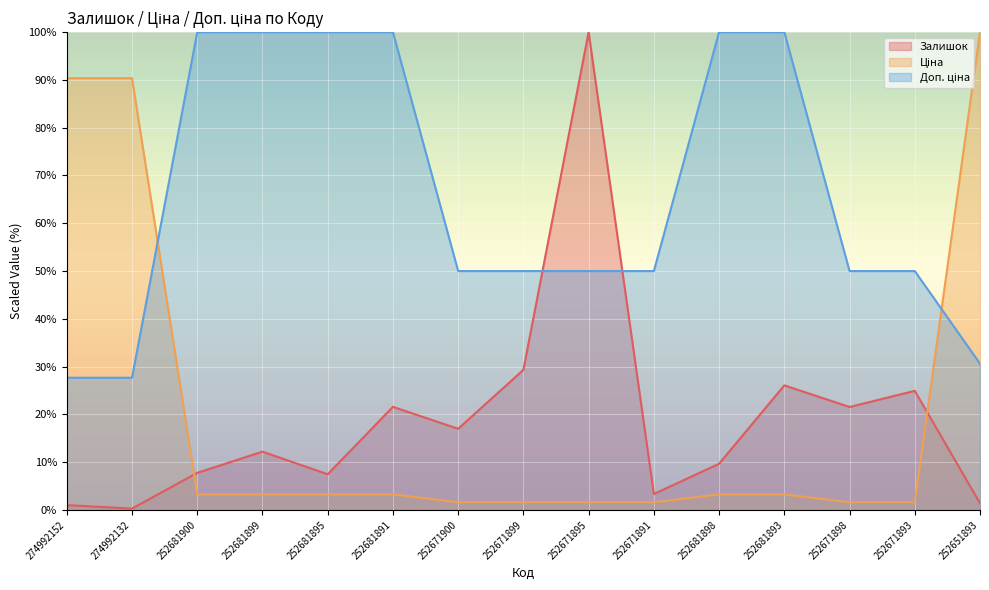

Reading left to right, what are all the values shown in this chart?

Залишок: 1.0	0.3	7.8	12.2	7.5	21.6	17.0	29.3	100.0	3.3	9.7	26.1	21.6	24.9	1.4
Ціна: 90.4	90.4	3.3	3.3	3.3	3.3	1.6	1.6	1.6	1.6	3.3	3.3	1.6	1.6	100.0
Доп. ціна: 27.7	27.7	100.0	100.0	100.0	100.0	50.0	50.0	50.0	50.0	100.0	100.0	50.0	50.0	30.6